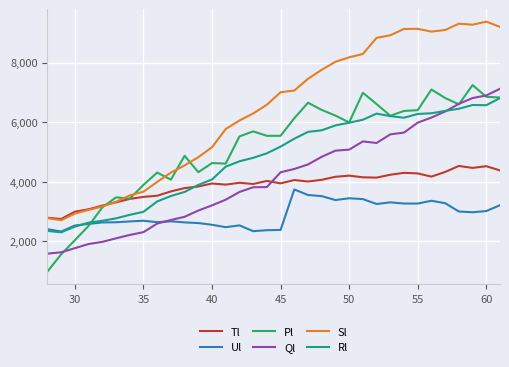

Which series has the largest total across all categories?

Sl